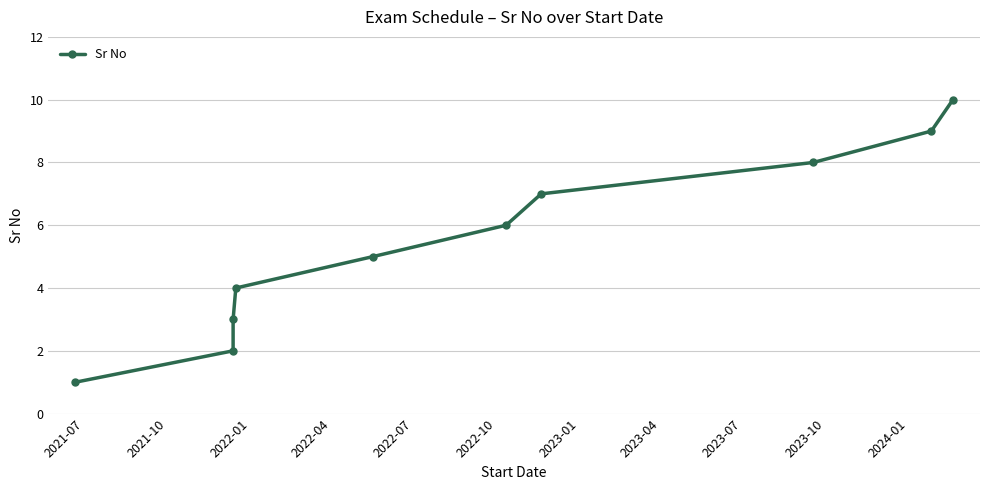

The value at 2023-01 is 7. True or false?

True